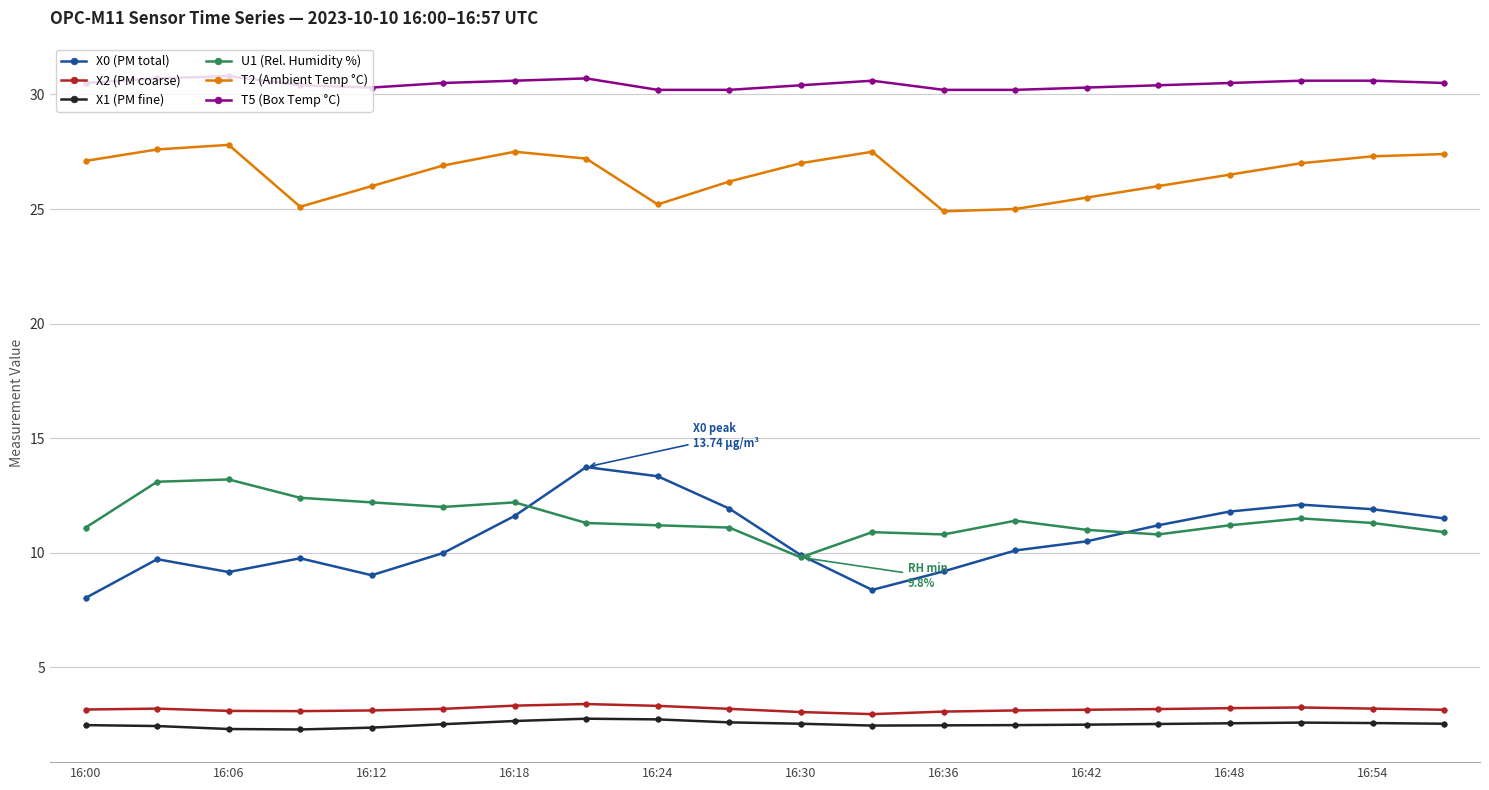

Which series has the largest total across all categories?

T5 (Box Temp °C)